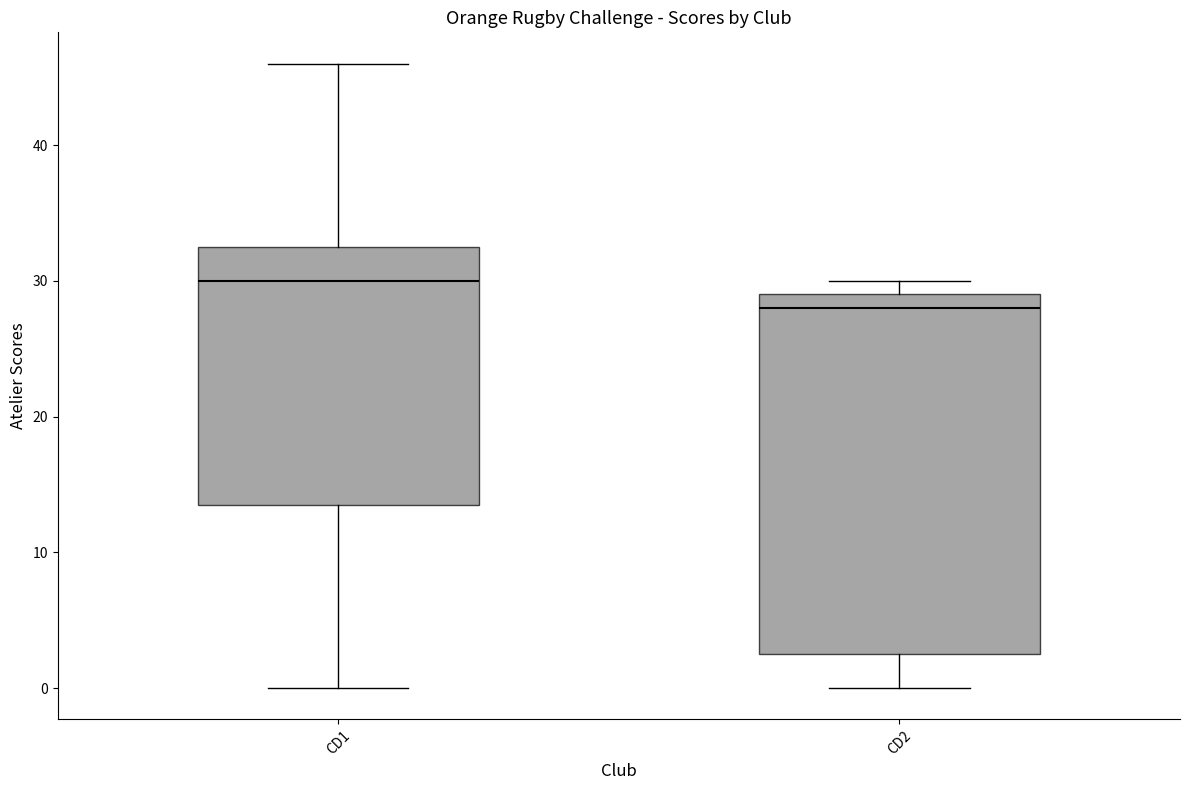

Where does the upper whisker of the box for CD1 end on the y-axis? The values are not printed on the chart, so give them approximately, as read against the axis.

46